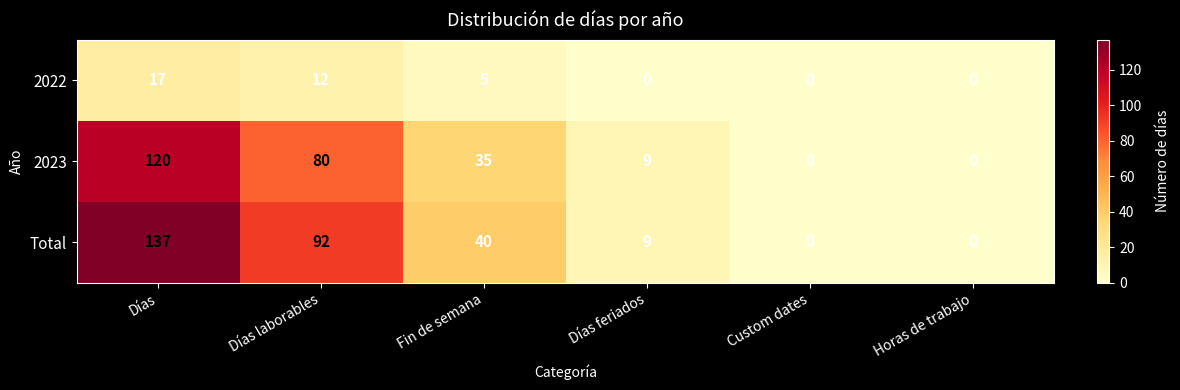

Which series has the largest total across all categories?

Total